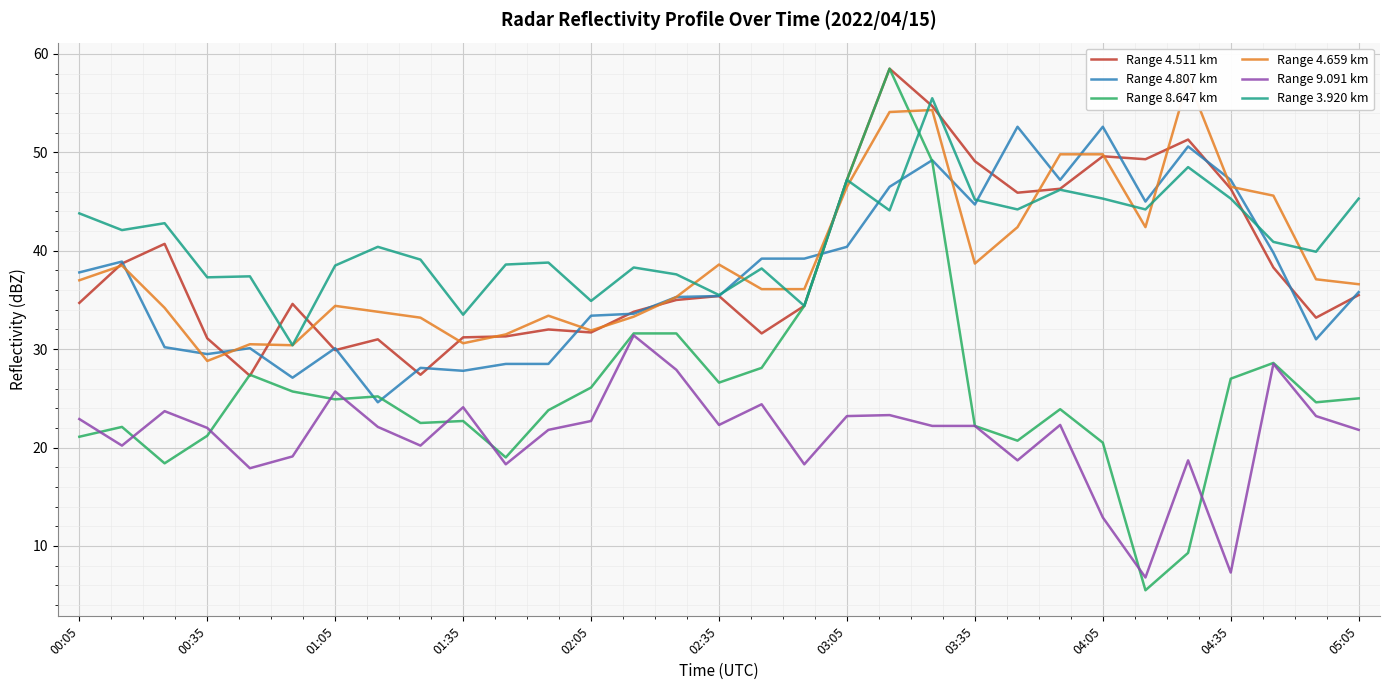

What is the highest value of the Range 4.807 km series?

52.6